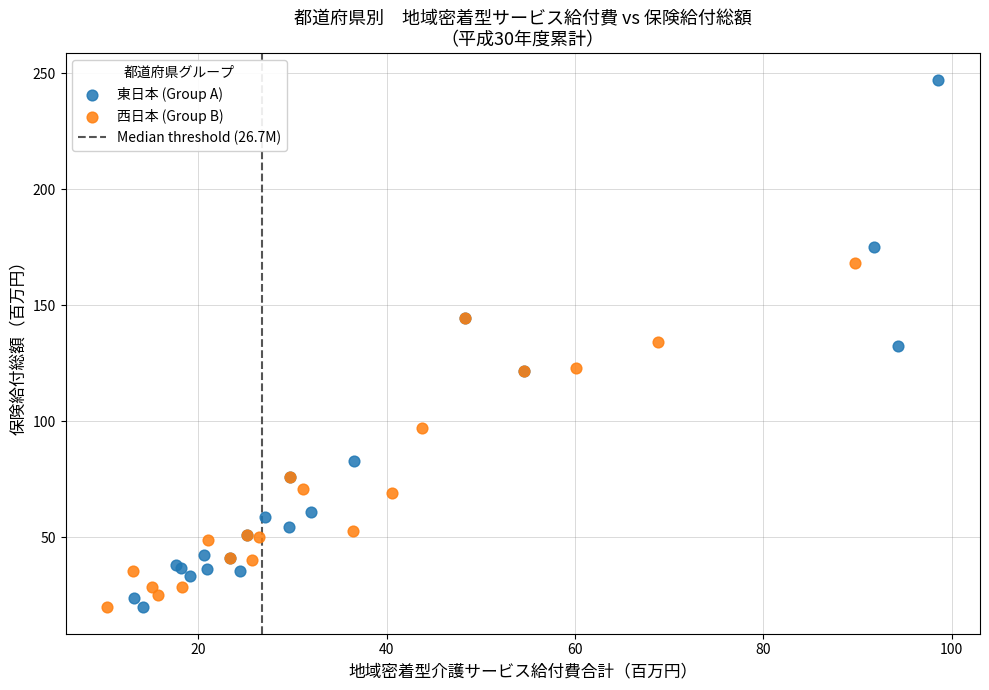

Which series has the widest spread of Y values?

東日本 (Group A)